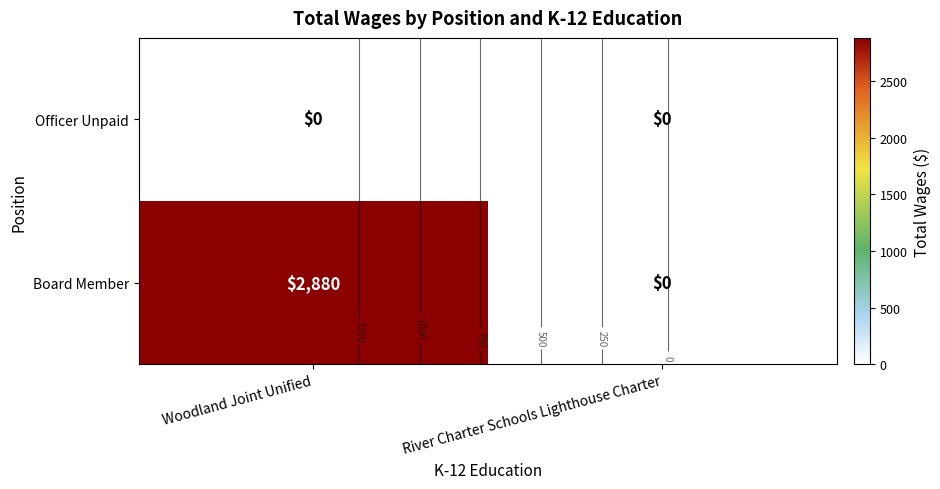

Is the value of Officer Unpaid at River Charter Schools Lighthouse Charter greater than the value of Board Member at Woodland Joint Unified?

No